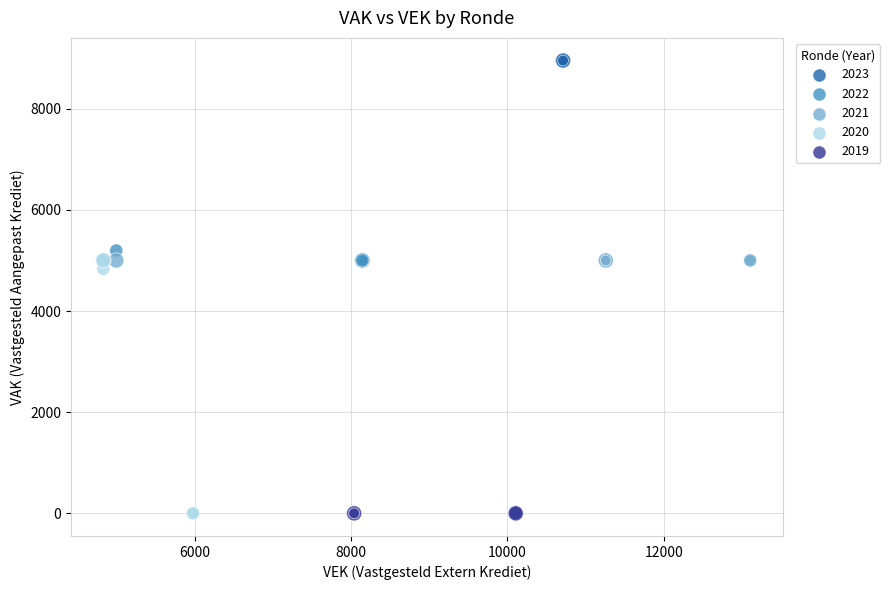

Which series reaches the maximum Y coordinate?

2023